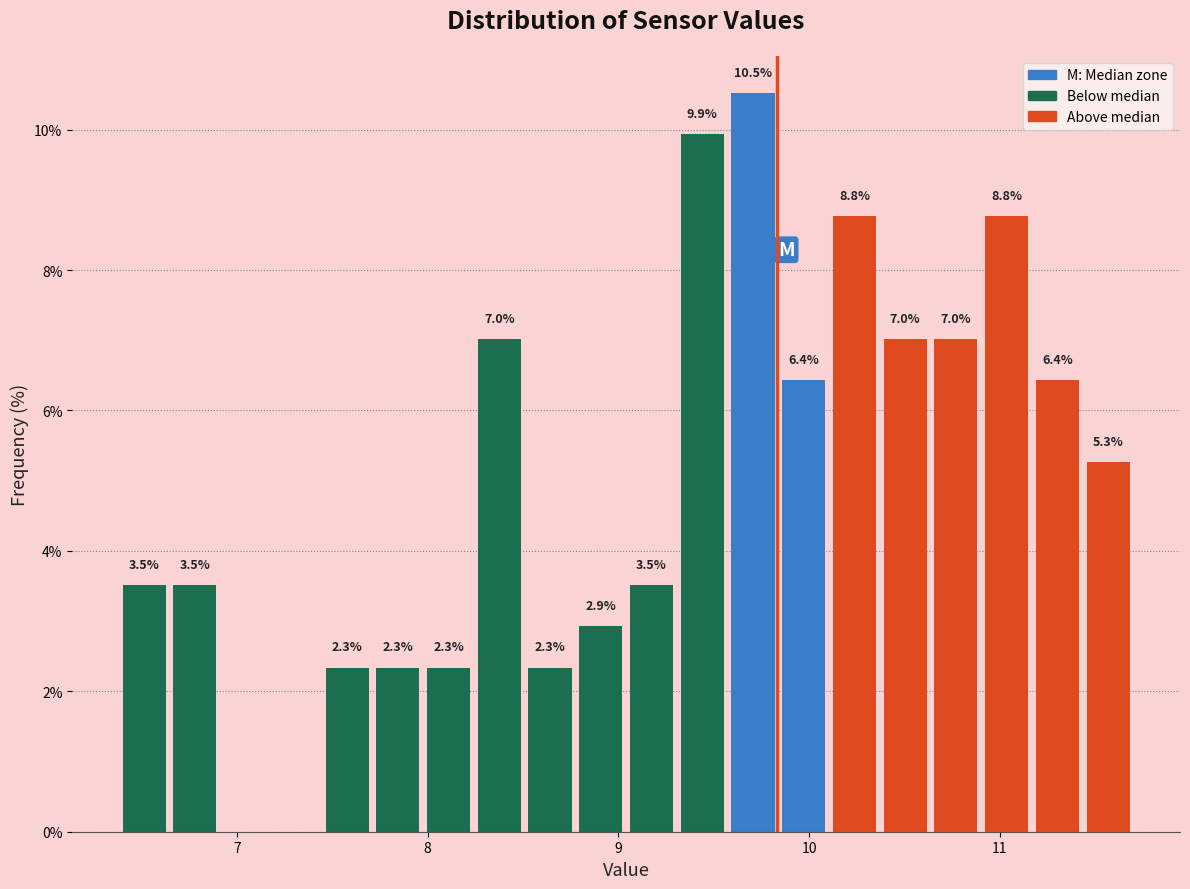

Around what value on the x-axis is the tallest bar? Give the approximate position of its centre, as read against the axis.

9.7